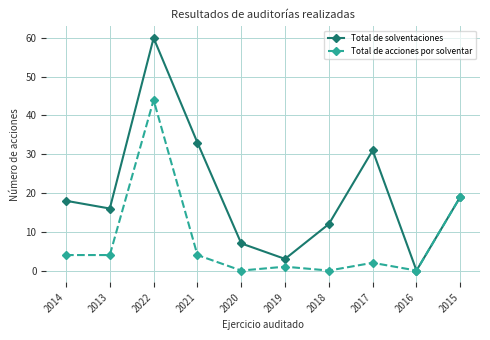

Which series has the largest range (max minus min)?

Total de solventaciones